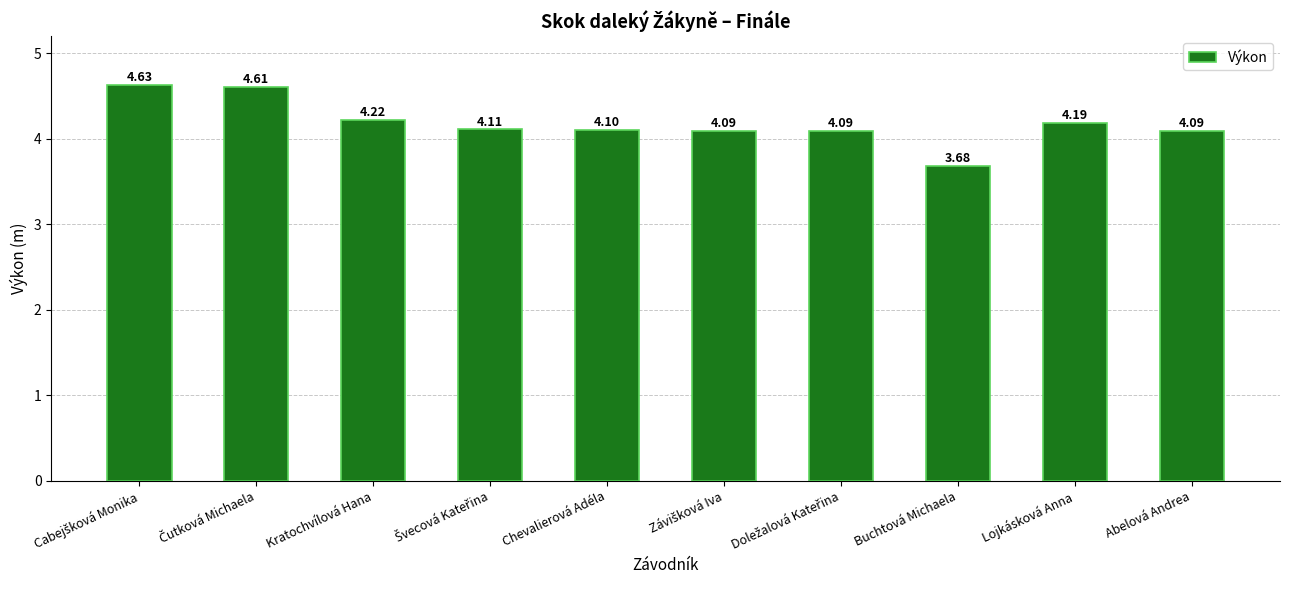

What is the average value?

4.2